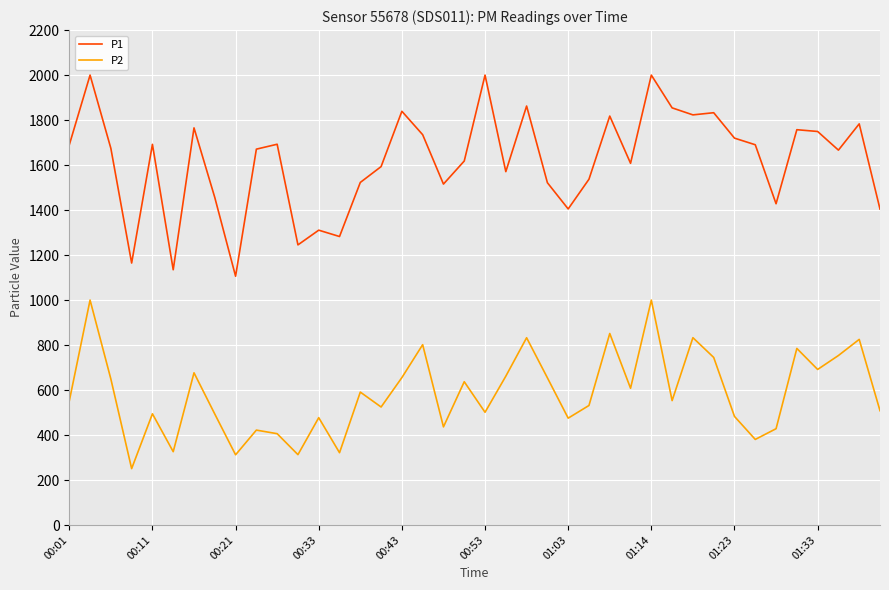

What is the sum of all P2 values?

23439.0